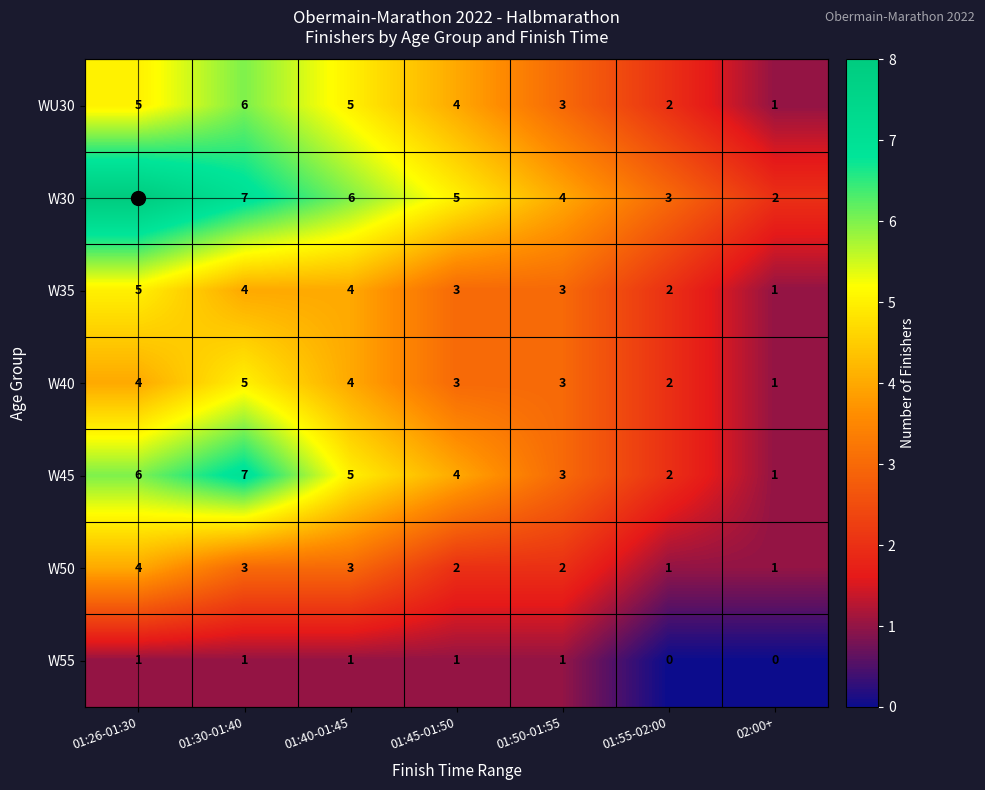

What value does the W50 series have at 01:40-01:45?

3